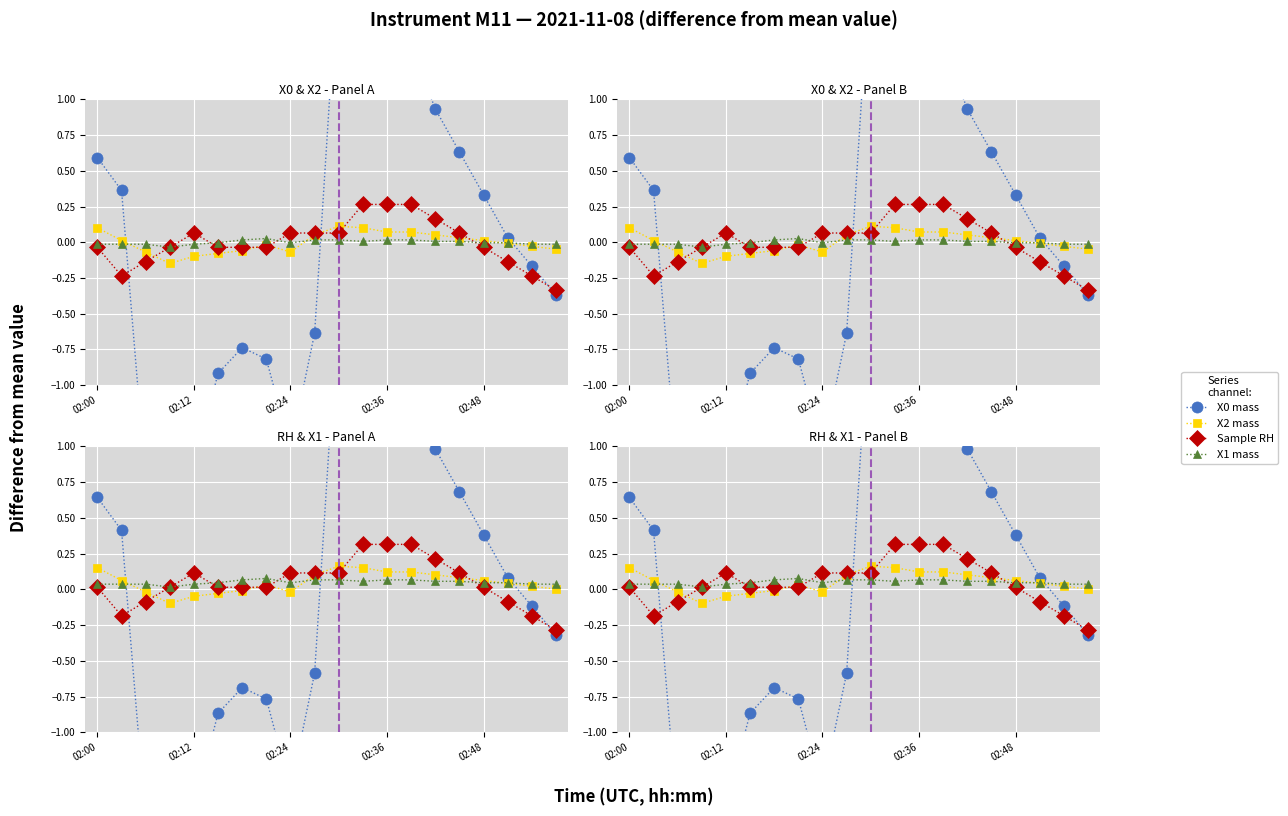

Is it true that X2 mass equals -0.0 at 5?

False